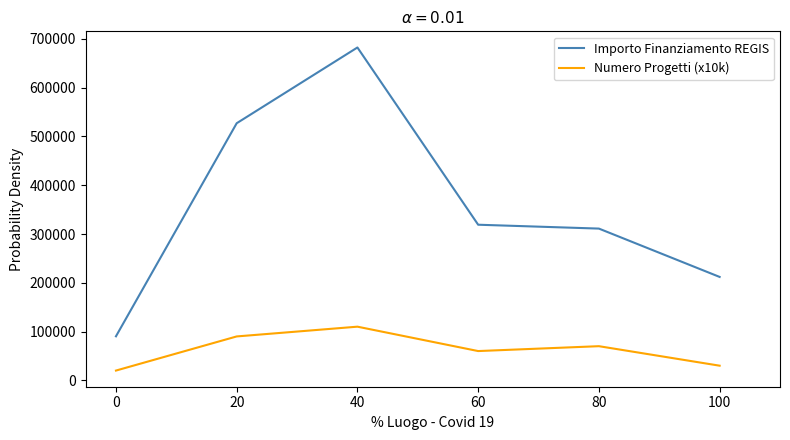

What is the difference between the highest and lowest values at 40?

572502.5